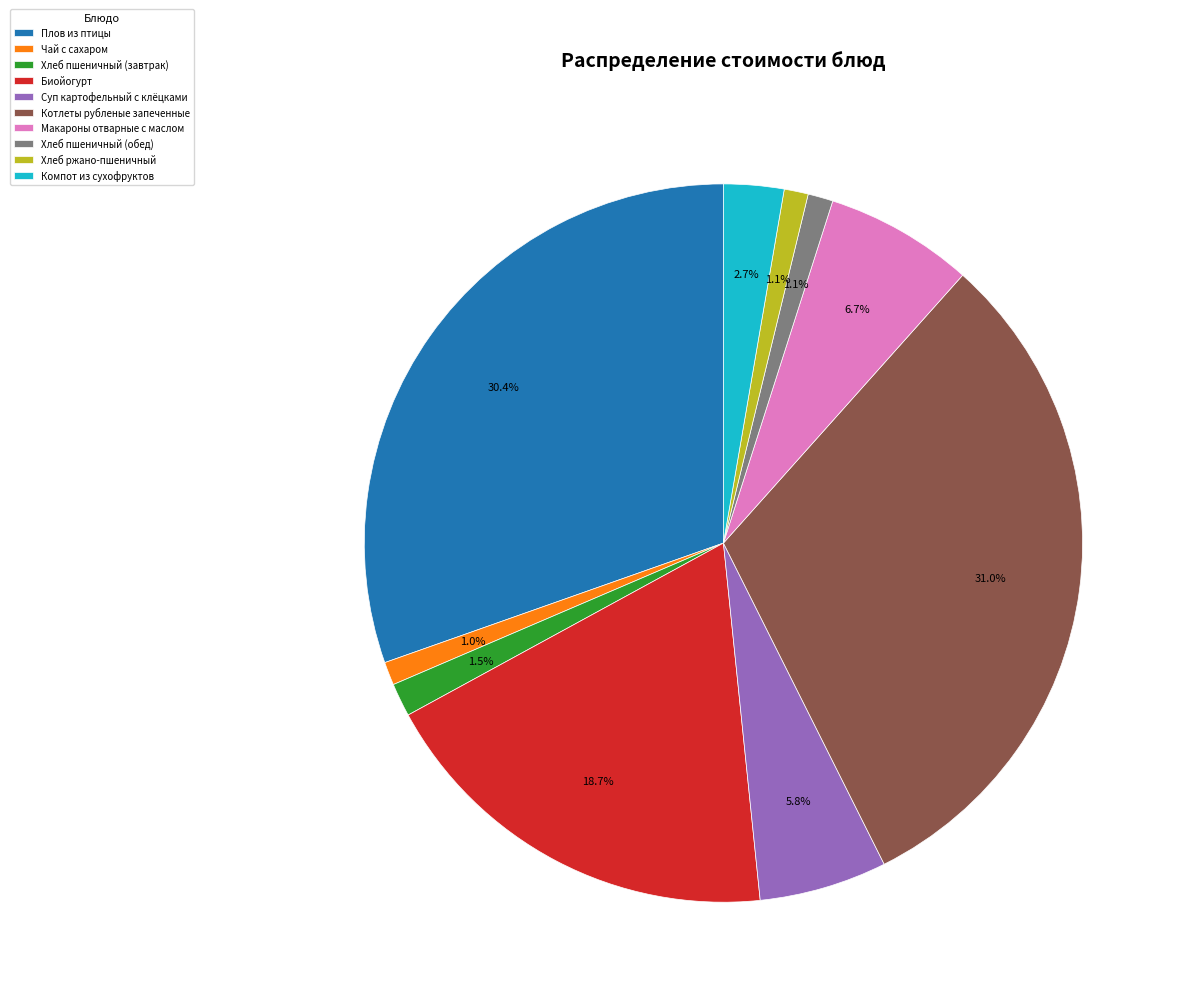

To the nearest percent, what is the combined percentage of Хлеб ржано-пшеничный and Чай с сахаром?

2%